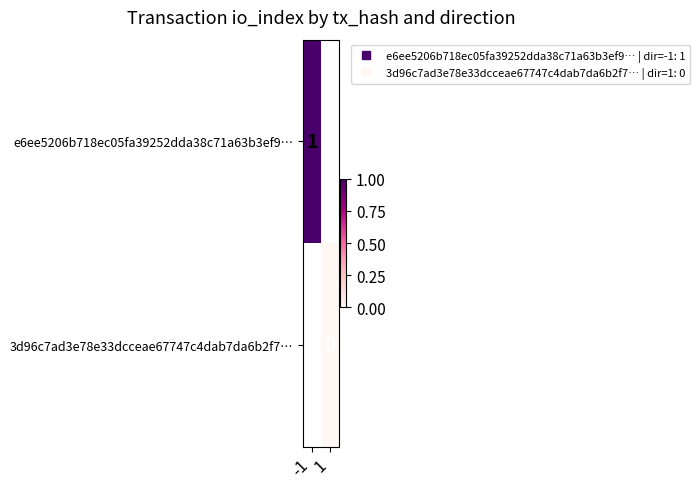

How many data points does each series have?

2